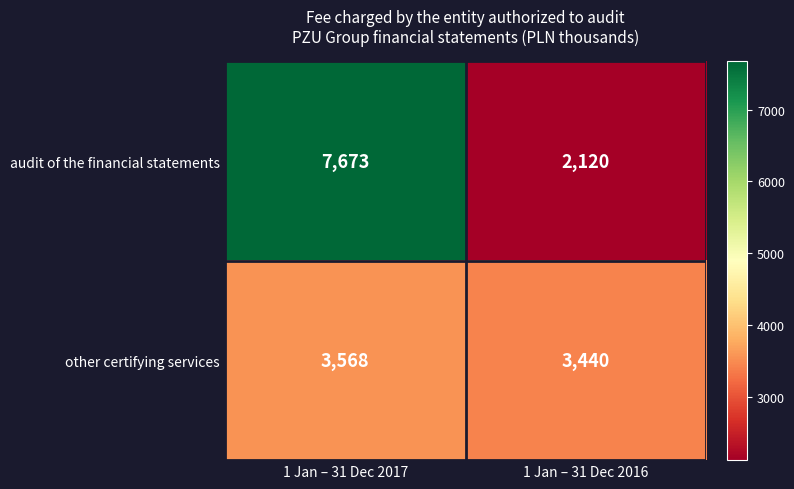

Which series has the largest total across all categories?

audit of the financial statements